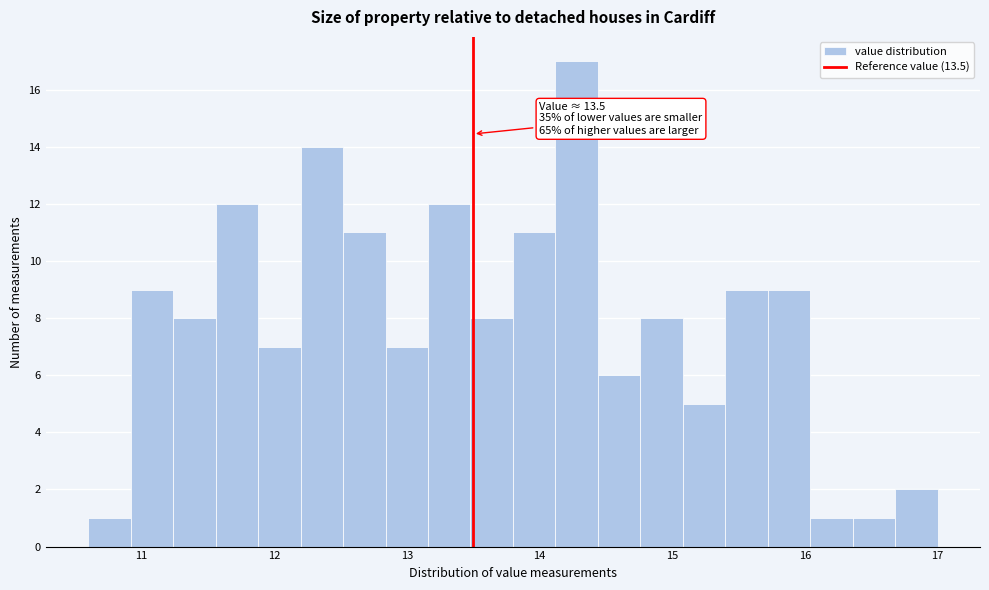

Read against the x-axis, roughly where is the centre of the tallest bar?

14.3